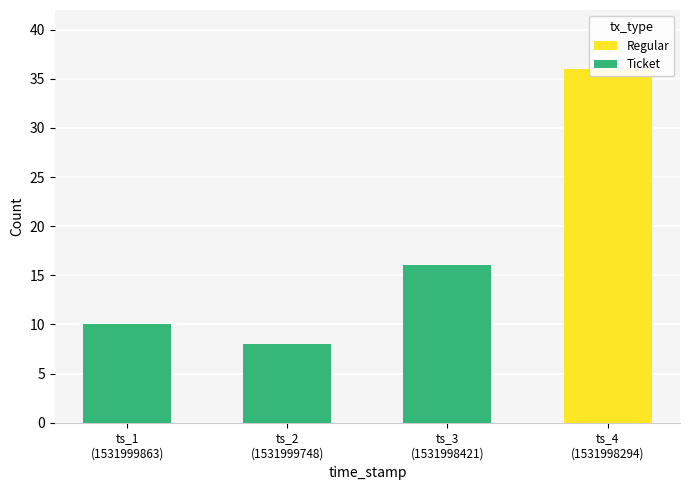

What are all the series names shown in the legend?

Regular, Ticket